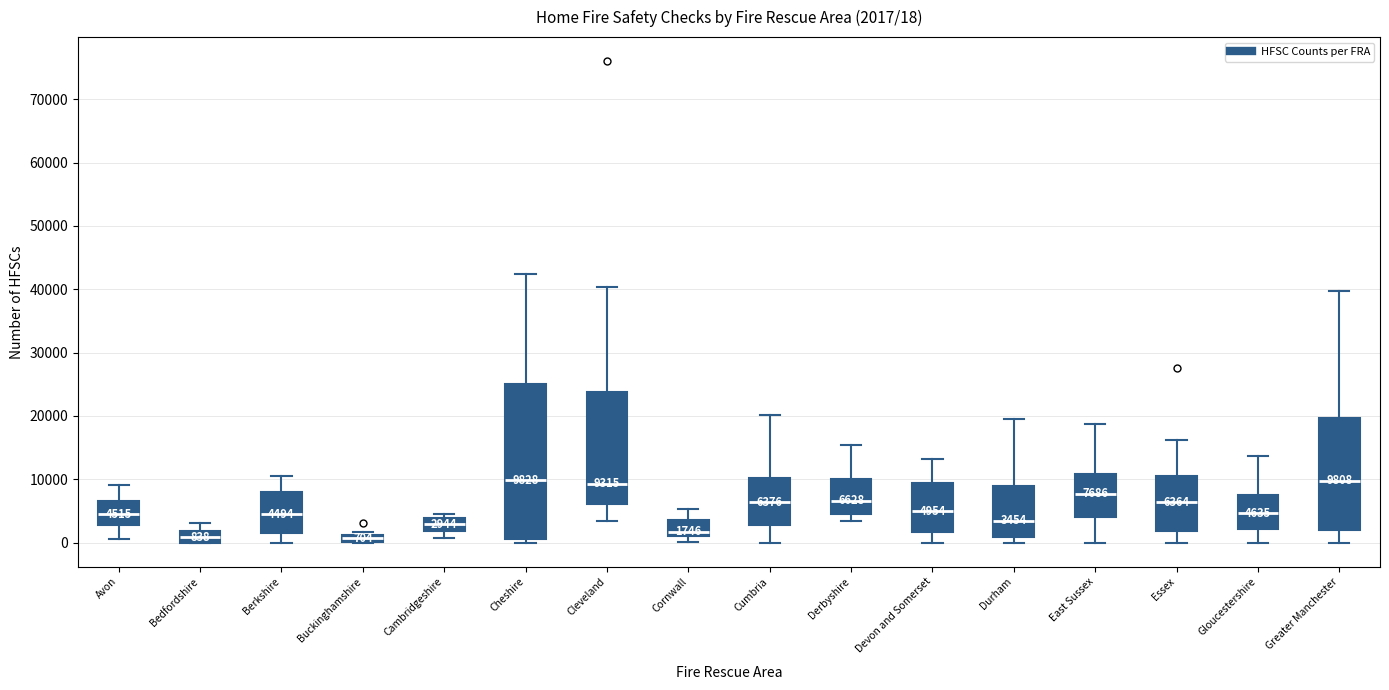

Which box is the tallest, from its lower edge to its upper edge?

Cheshire